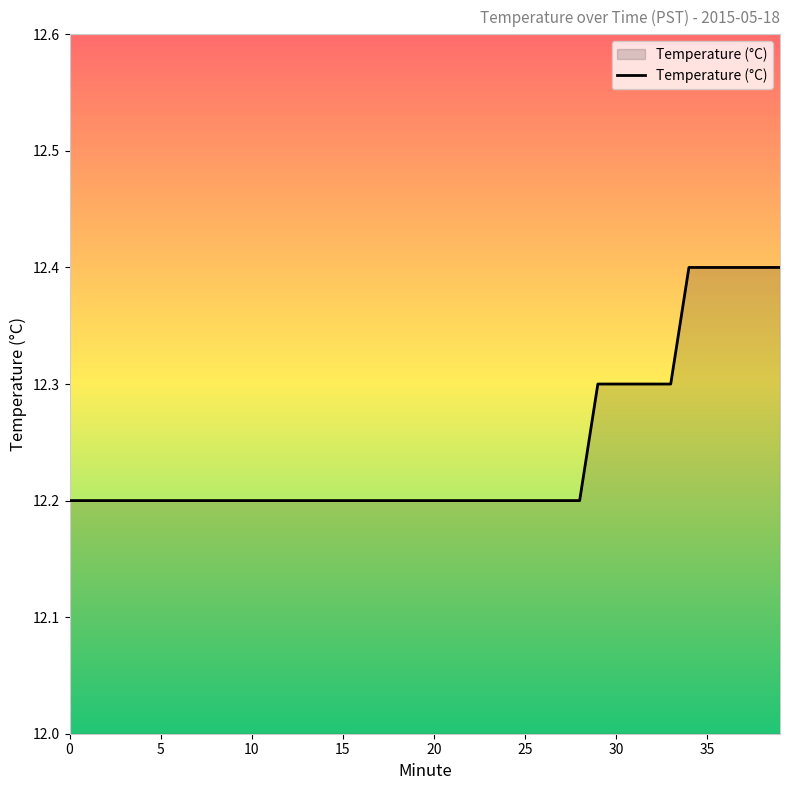

What is the minimum value shown in the chart?

12.2